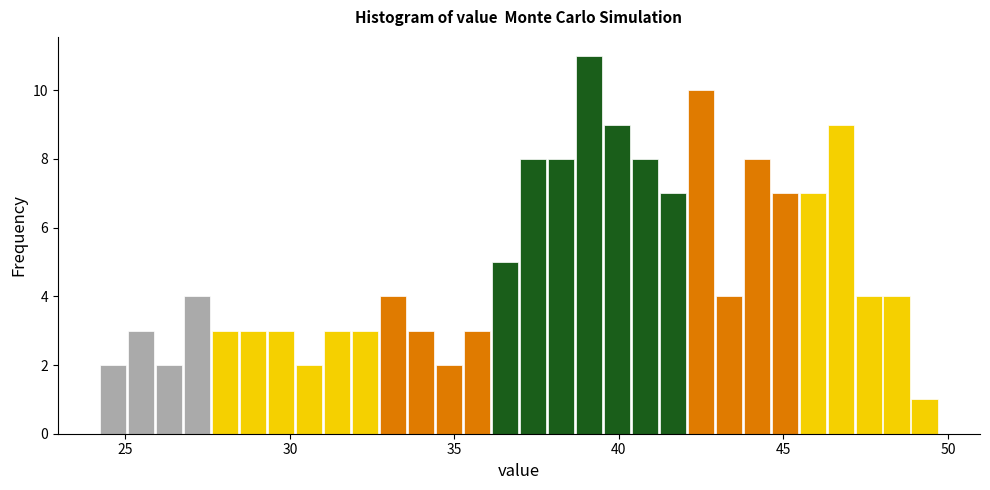

Read against the x-axis, roughly where is the centre of the tallest bar?

39.0